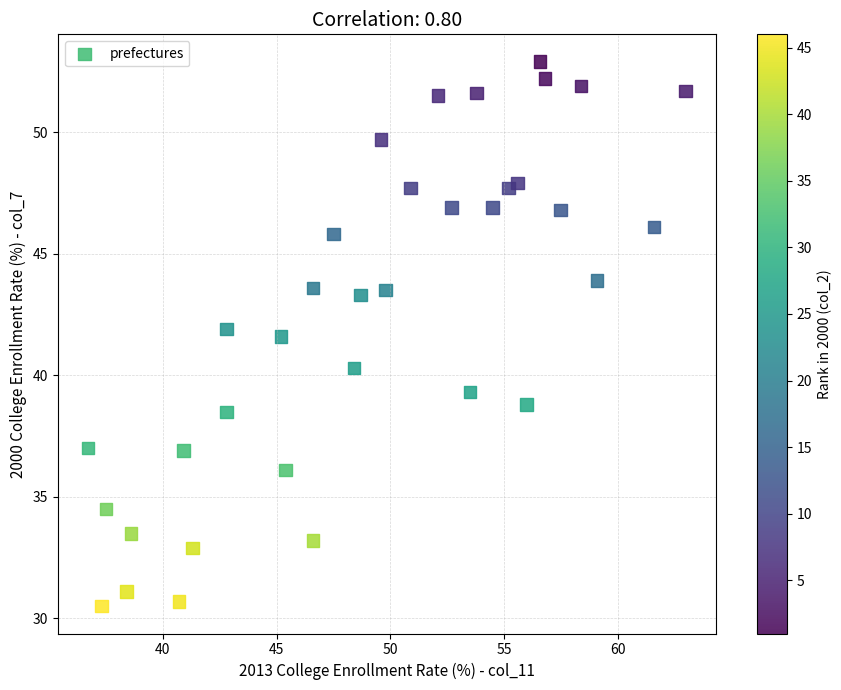

What is the range of X values (max minus min)?

26.3